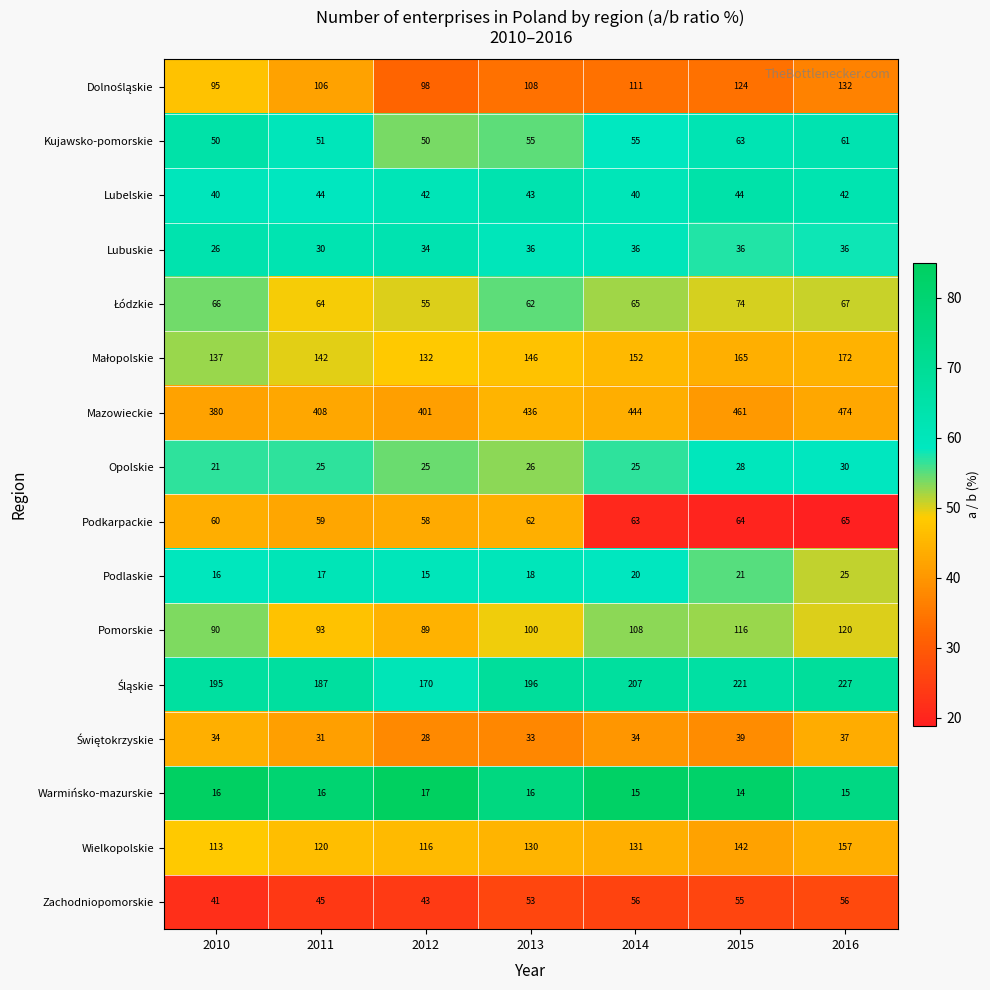

What is the total value across all series at 2013?

1520